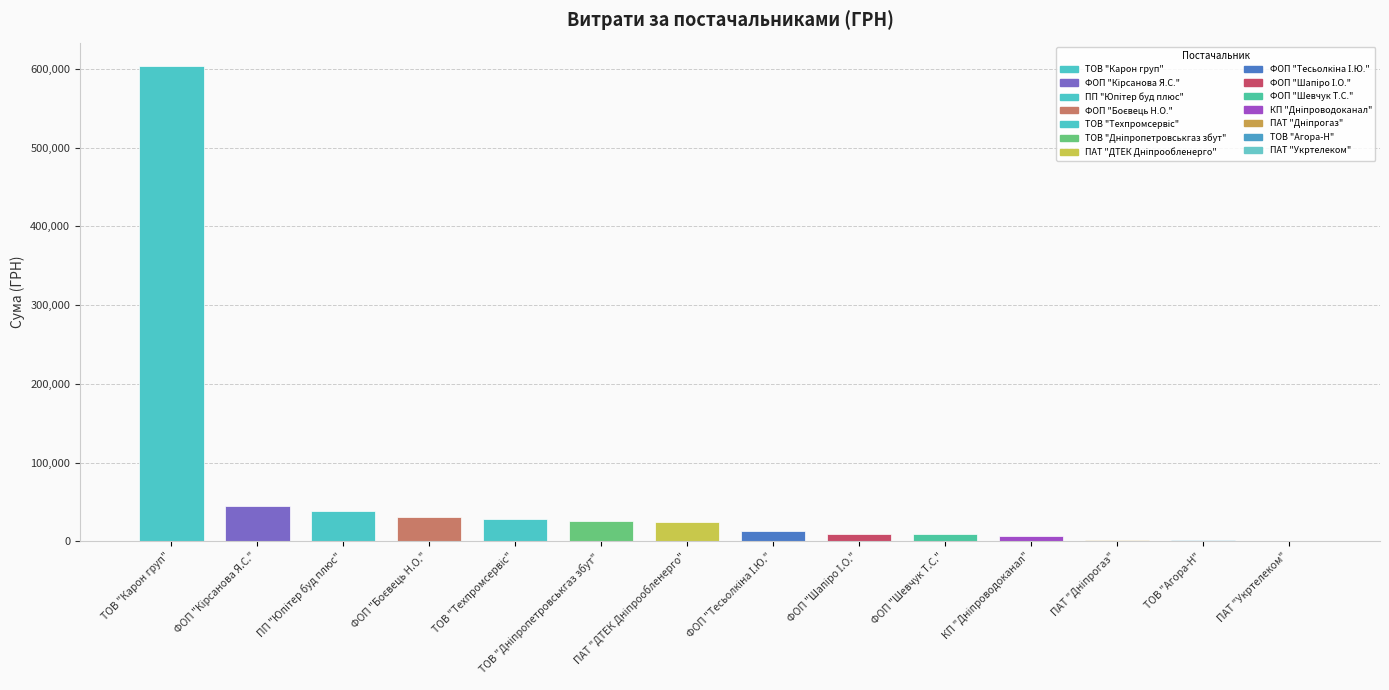

Where does the data first go above 24397?

ТОВ "Карон груп"